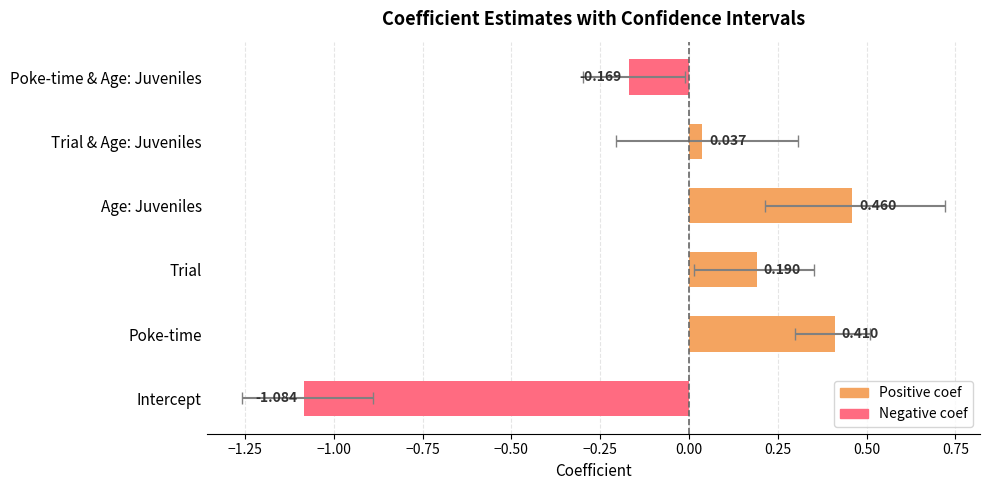

What is the difference between the maximum and minimum values?

1.5